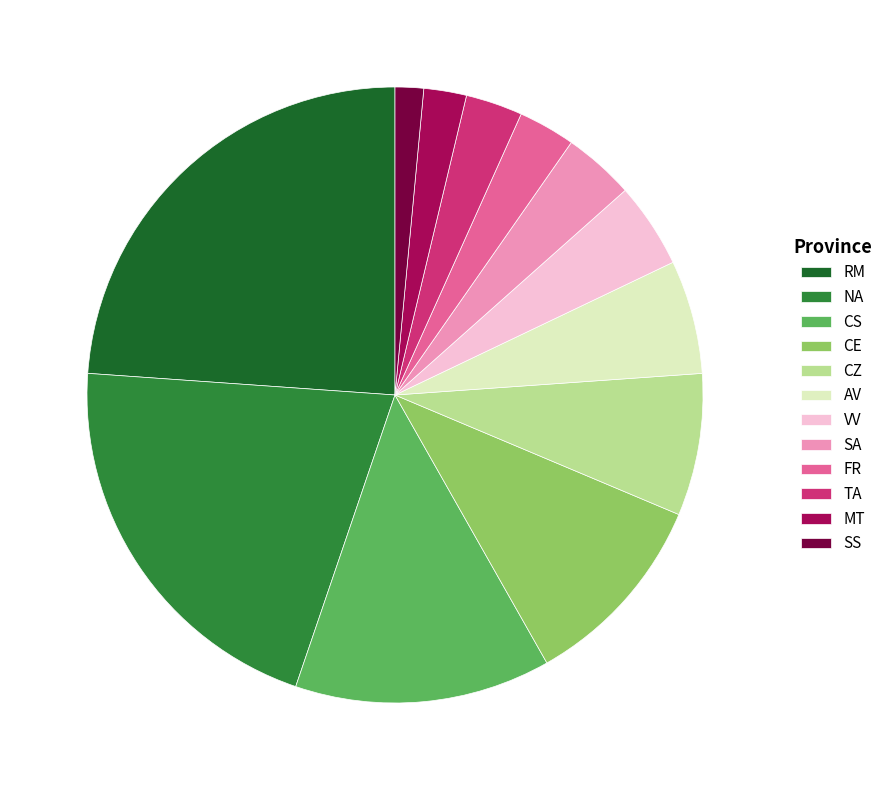

How many segments does this pie chart have?

12